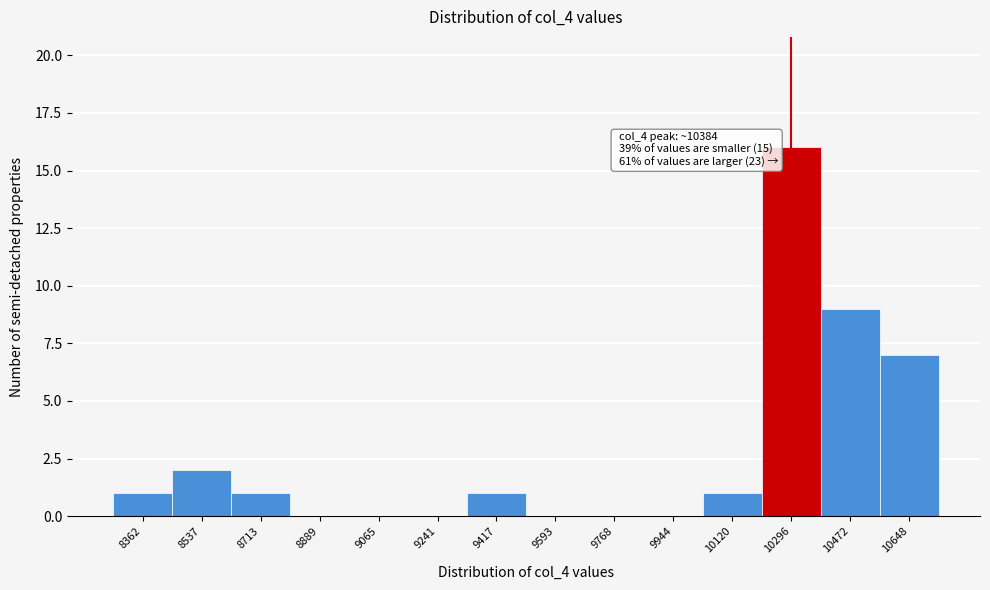

Reading right to left, extract all data points from this chart.

10648=7	10472=9	10296=16	10120=1	9944=0	9768=0	9593=0	9417=1	9241=0	9065=0	8889=0	8713=1	8537=2	8362=1